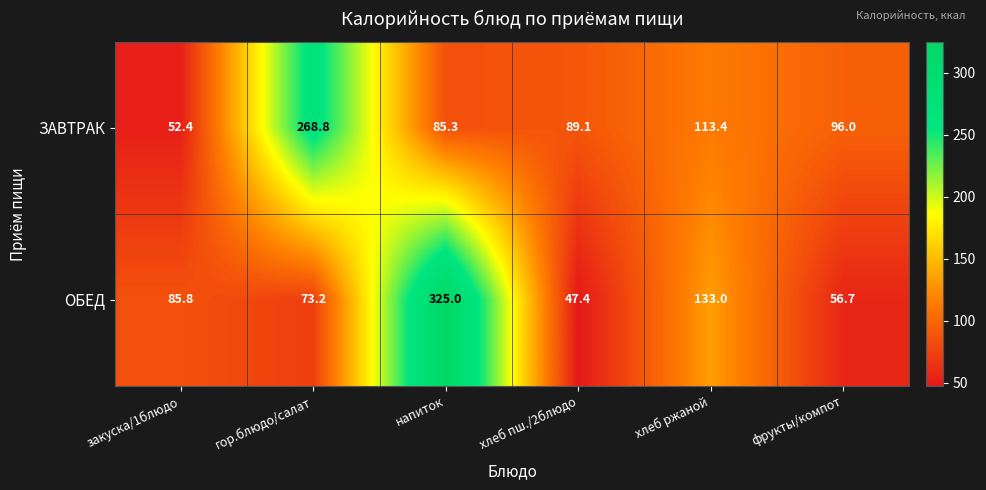

At which category is the sum across all series the highest?

напиток